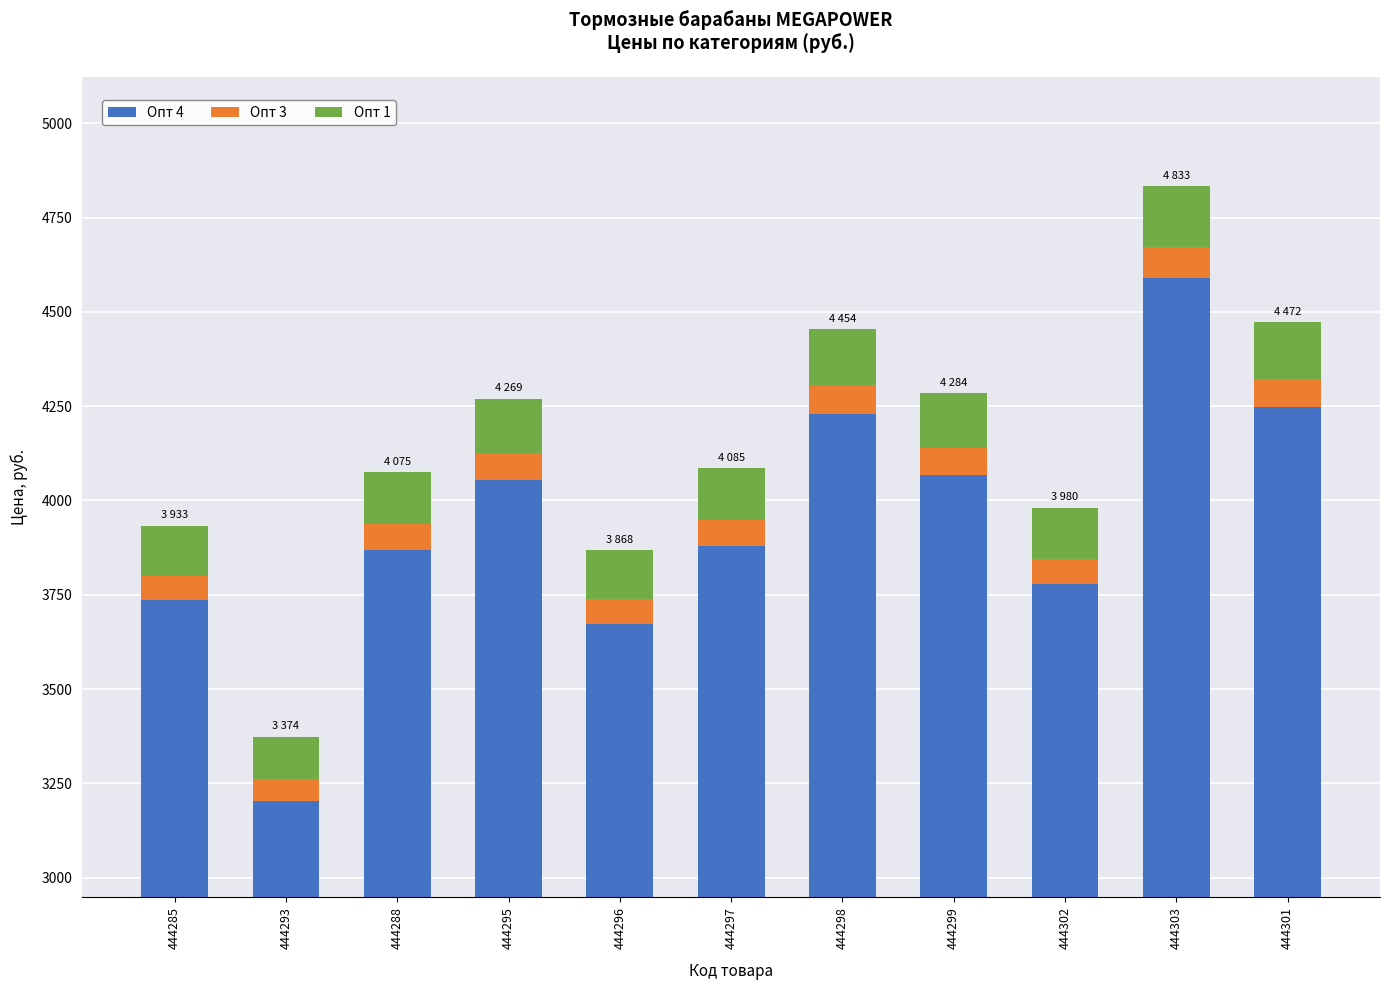

What position from the left is 444295?

4